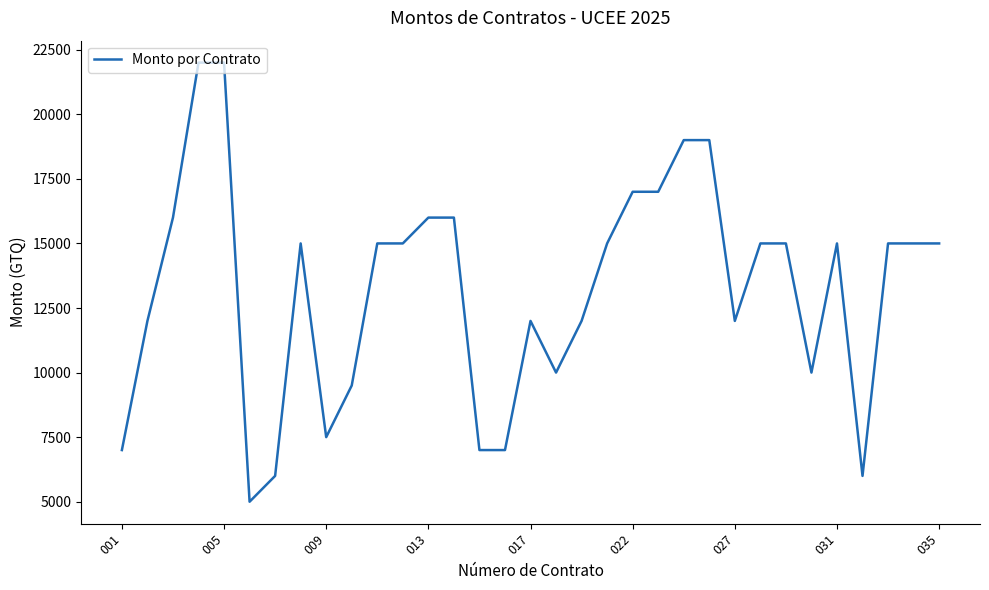

What is the average value?

13242